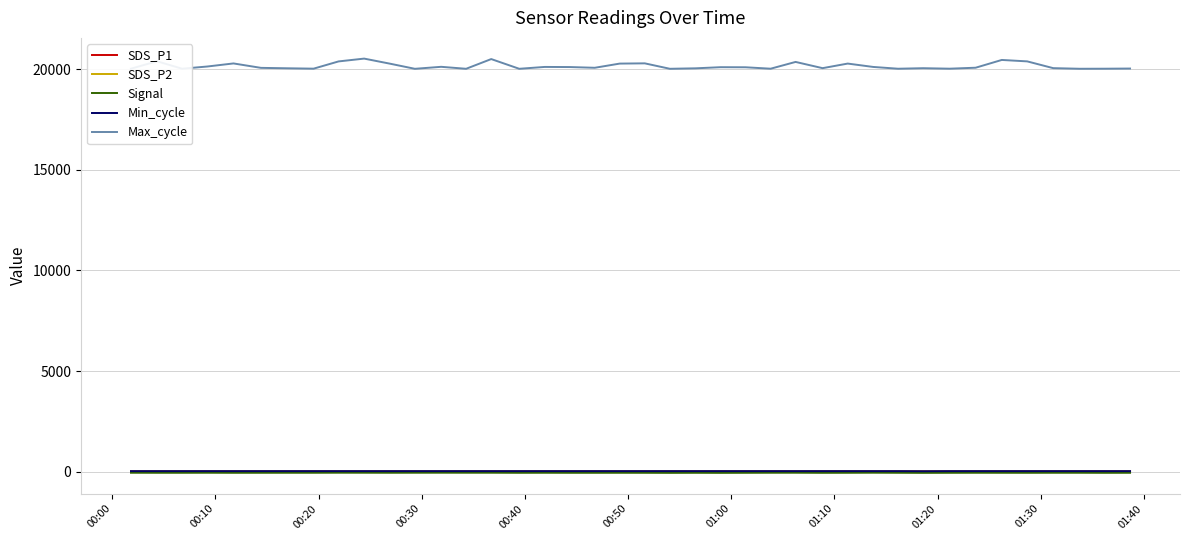

Which series has the widest spread of values?

Max_cycle